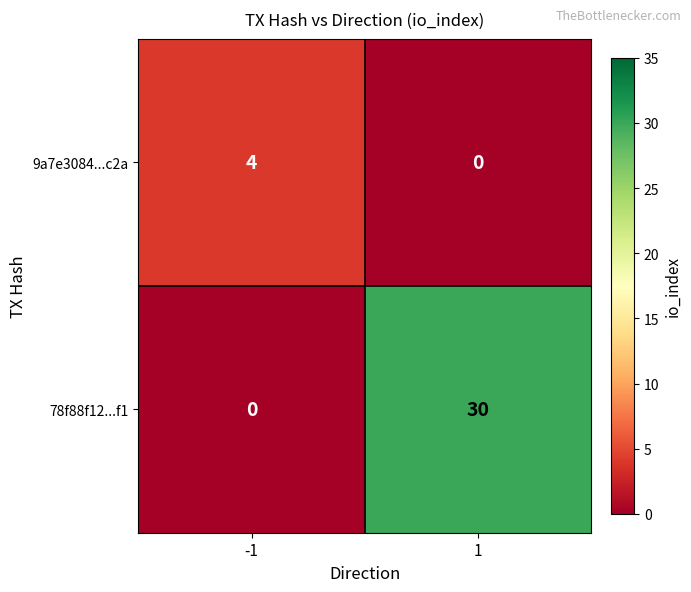

What is the sum of all 9a7e3084...c2a values?

4